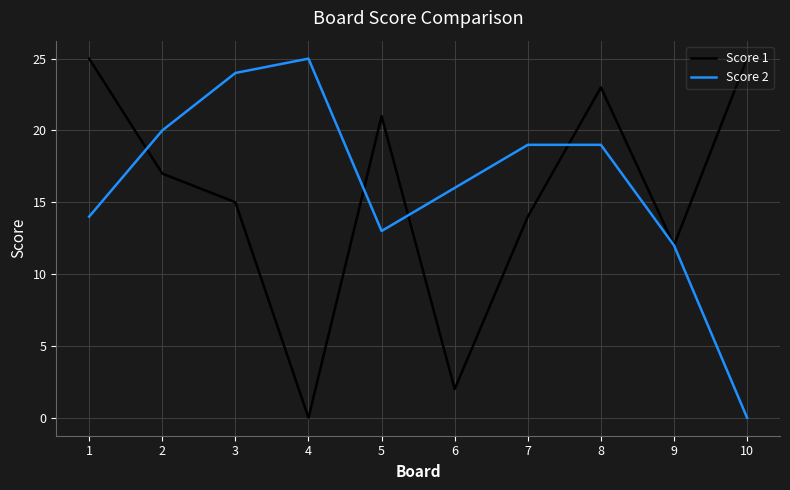

What is the spread (max minus min) of values at 3?

9